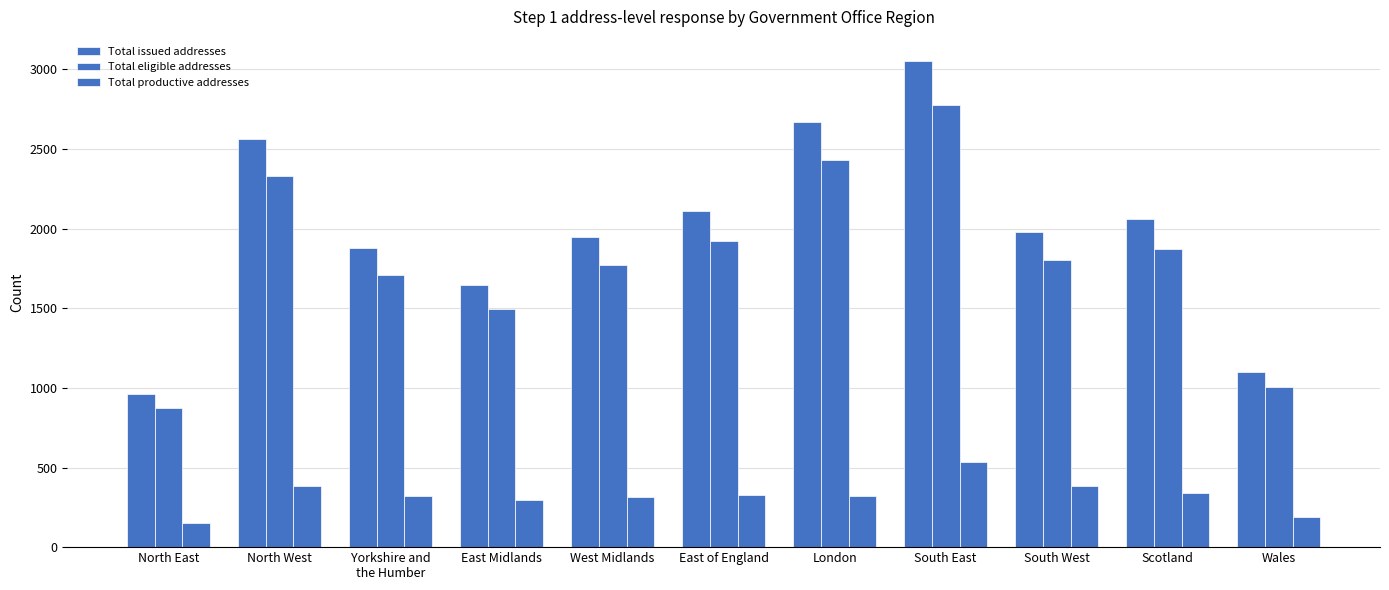

What value does the Total productive addresses series have at Yorkshire and
the Humber, to the nearest 50?

300